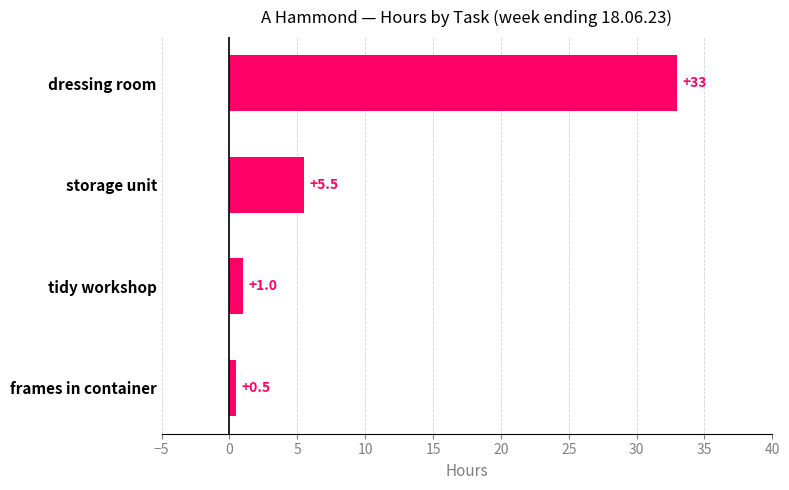

What is the difference between the maximum and minimum values?

32.5